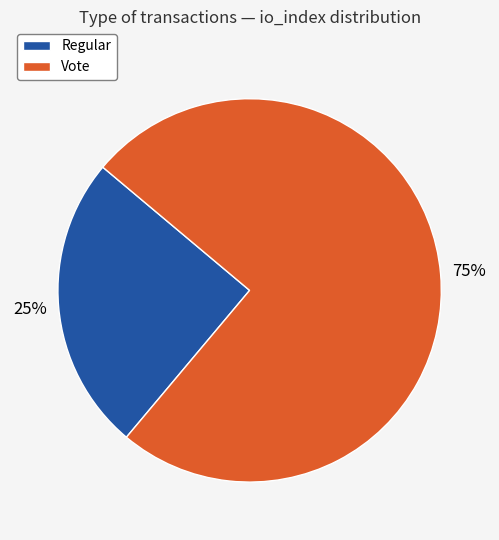

True or false: Vote accounts for 87% of the total.

False